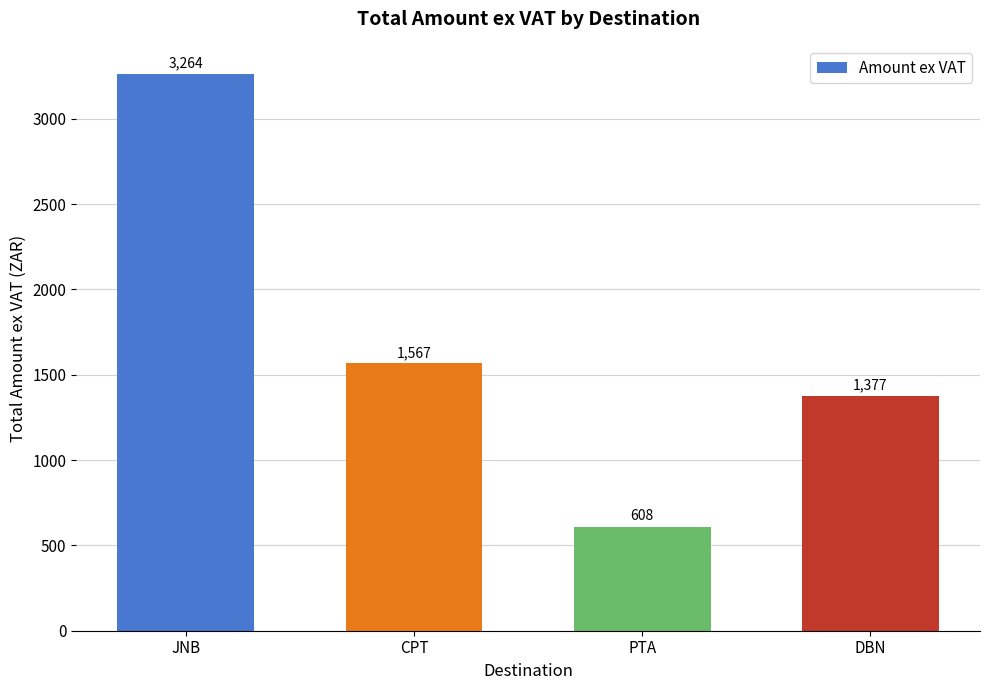

What value does the data have at JNB?

3263.9